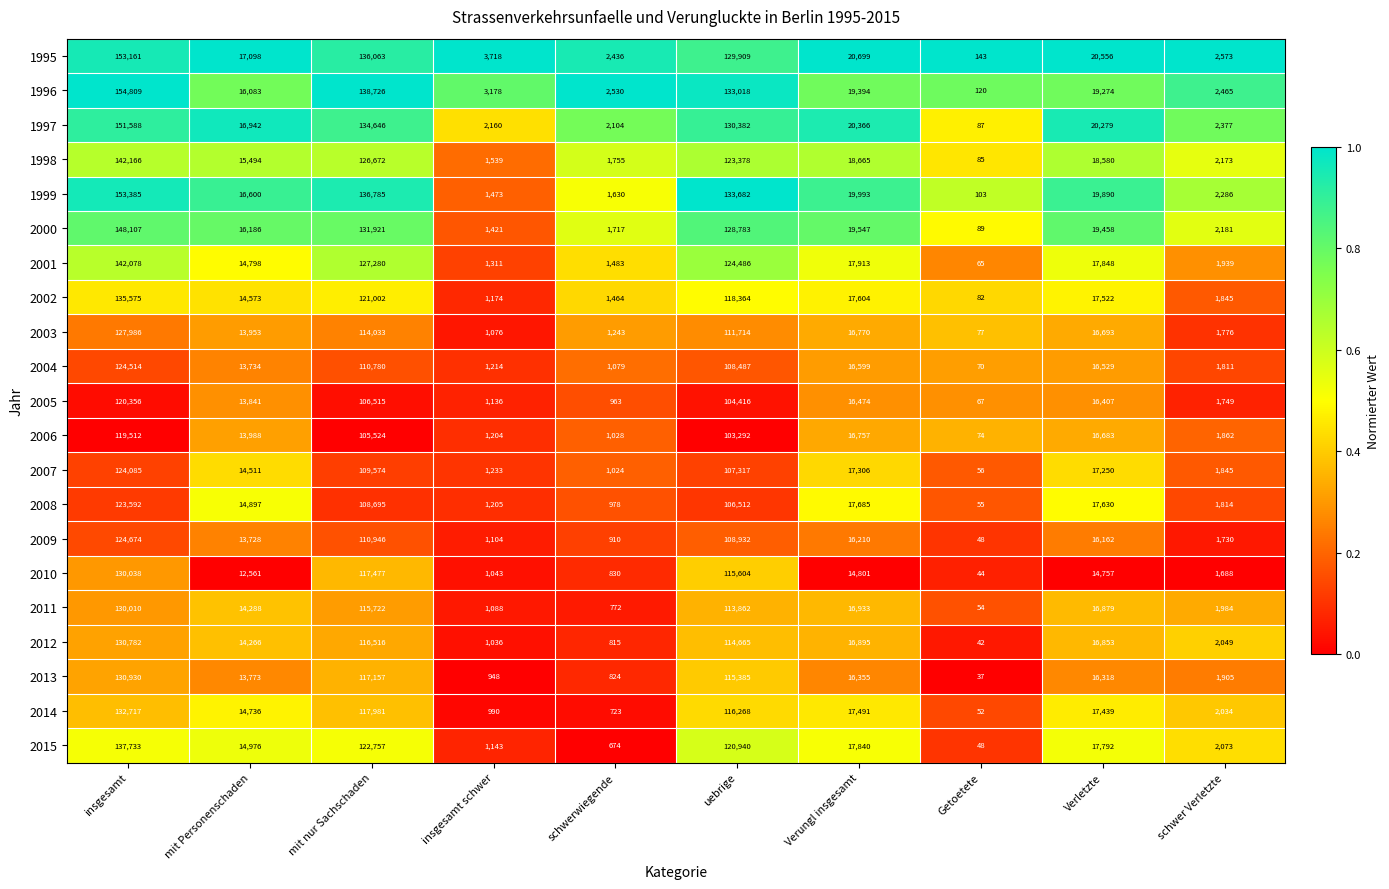

Which series has the widest spread of values?

1996